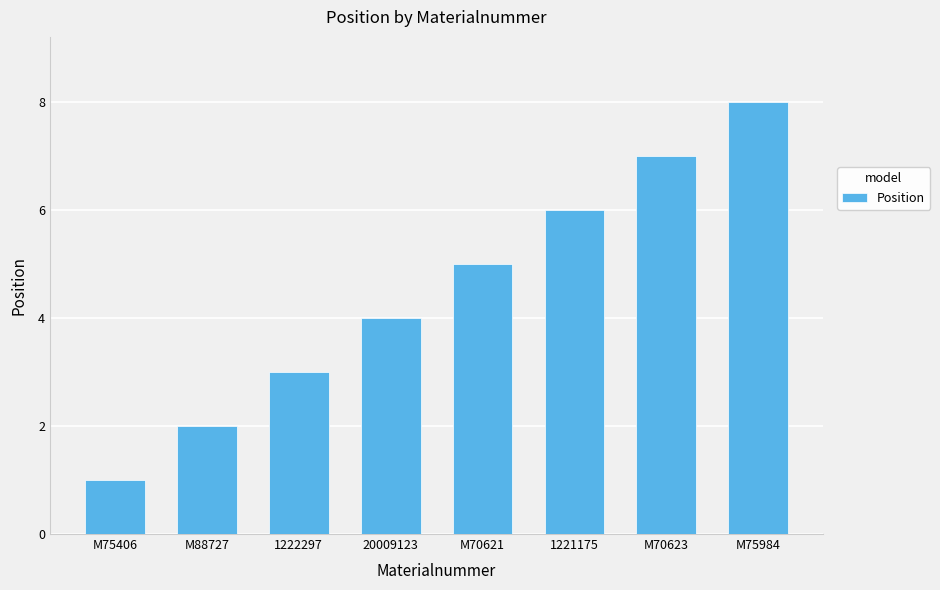

Reading left to right, what are all the values shown in this chart?

1	2	3	4	5	6	7	8